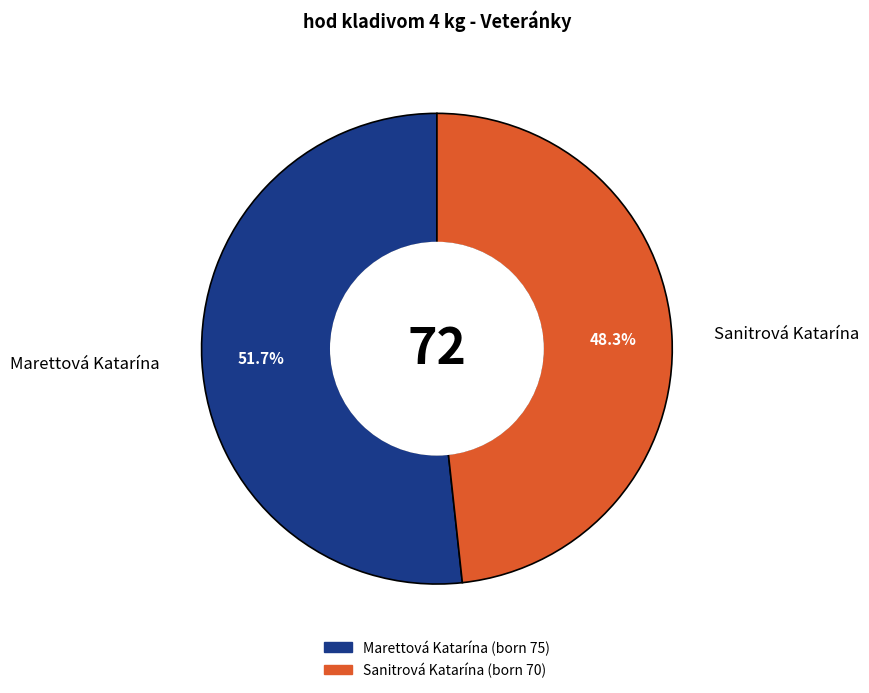

What percentage do Sanitrová Katarína and Marettová Katarína together represent?

100.0%